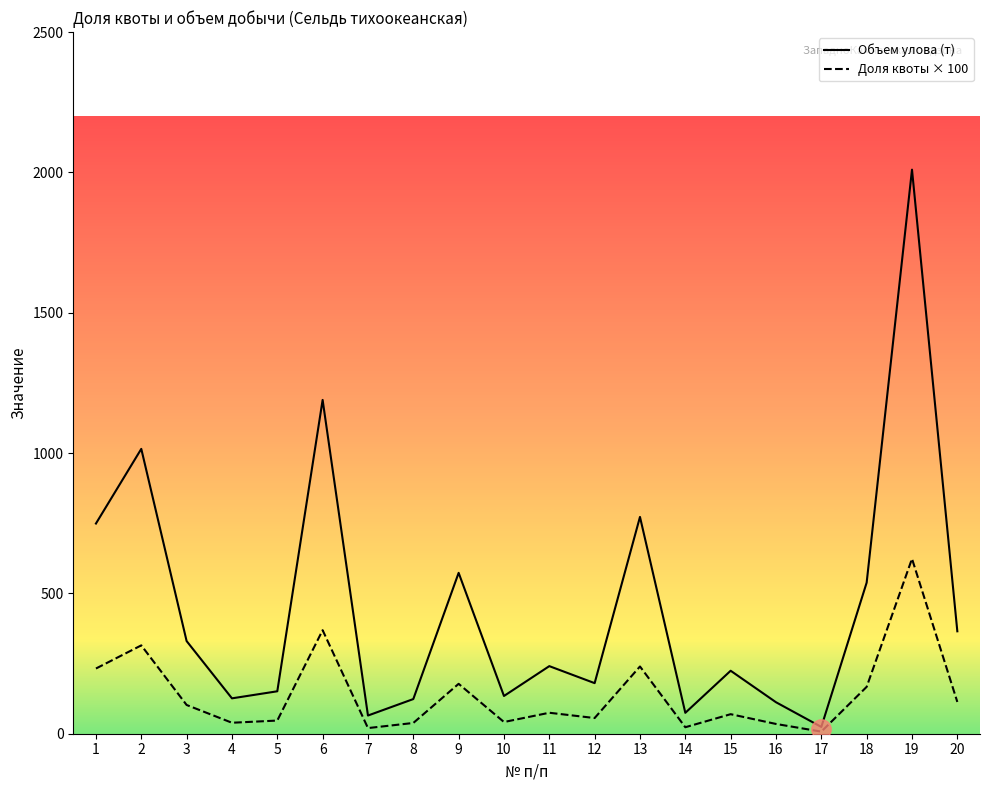

Between 20 and 16, which is larger?

20